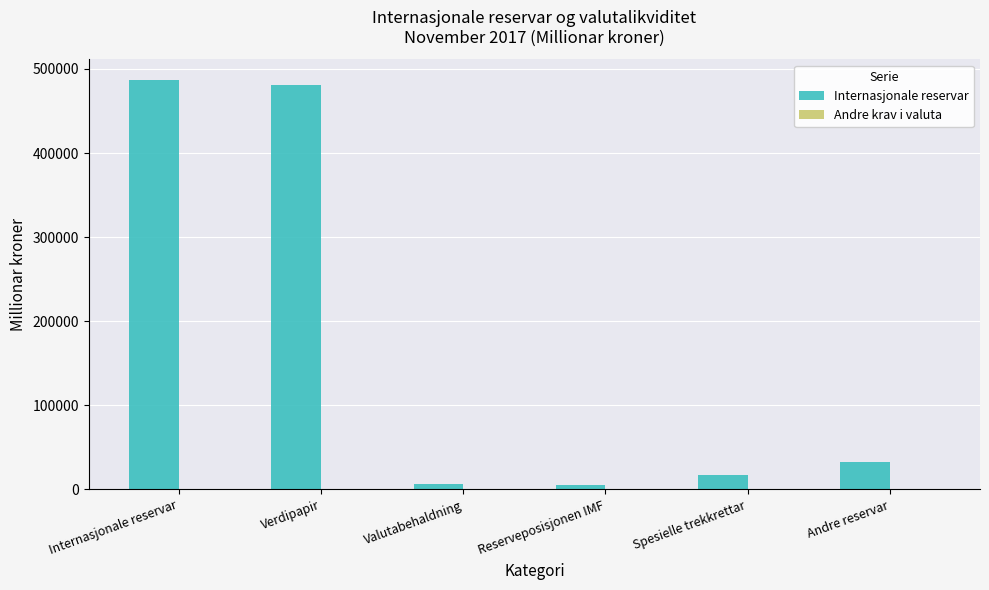

Which series has the largest total across all categories?

Internasjonale reservar